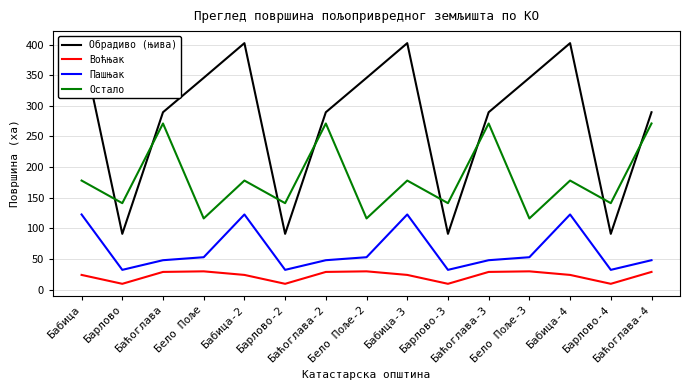

Reading left to right, extract all data points from this chart.

Обрадиво (њива): 402.2	91.1	289.5	345.6	402.2	91.1	289.5	345.6	402.2	91.1	289.5	345.6	402.2	91.1	289.5
Воћњак: 24.1	9.6	29.0	30.0	24.1	9.6	29.0	30.0	24.1	9.6	29.0	30.0	24.1	9.6	29.0
Пашњак: 122.7	32.4	48.1	53.0	122.7	32.4	48.1	53.0	122.7	32.4	48.1	53.0	122.7	32.4	48.1
Остало: 178.1	141.2	271.2	116.3	178.1	141.2	271.2	116.3	178.1	141.2	271.2	116.3	178.1	141.2	271.2